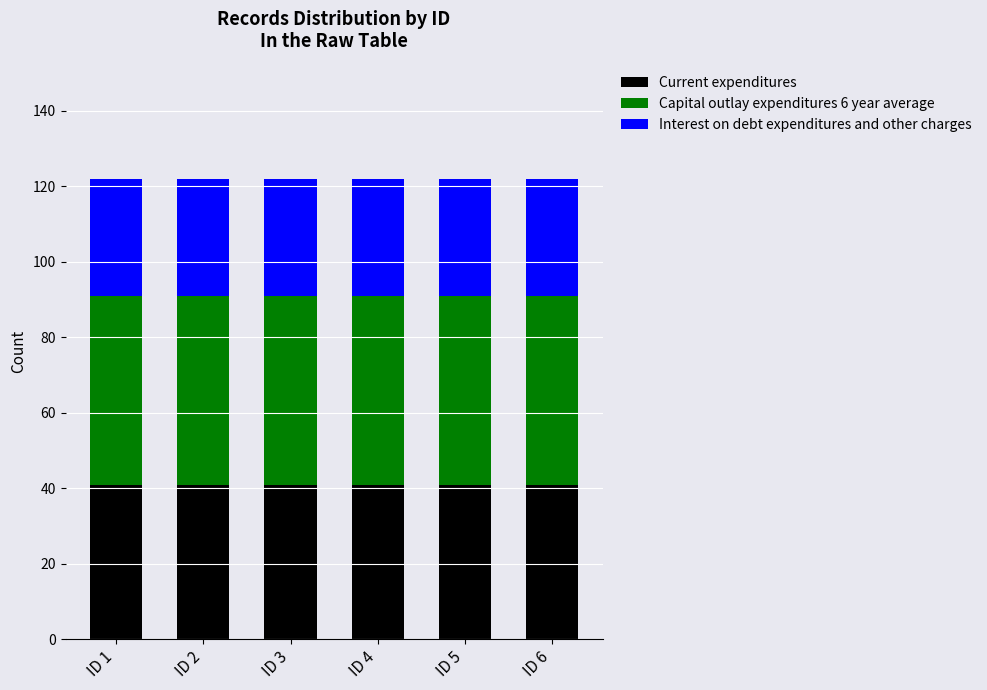

What is the lowest value of the Current expenditures series?

41